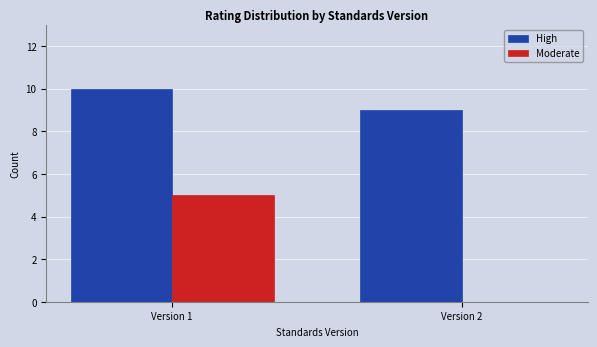

Reading right to left, transcribe all the data shown in this chart.

High: Version 2=9	Version 1=10
Moderate: Version 2=0	Version 1=5